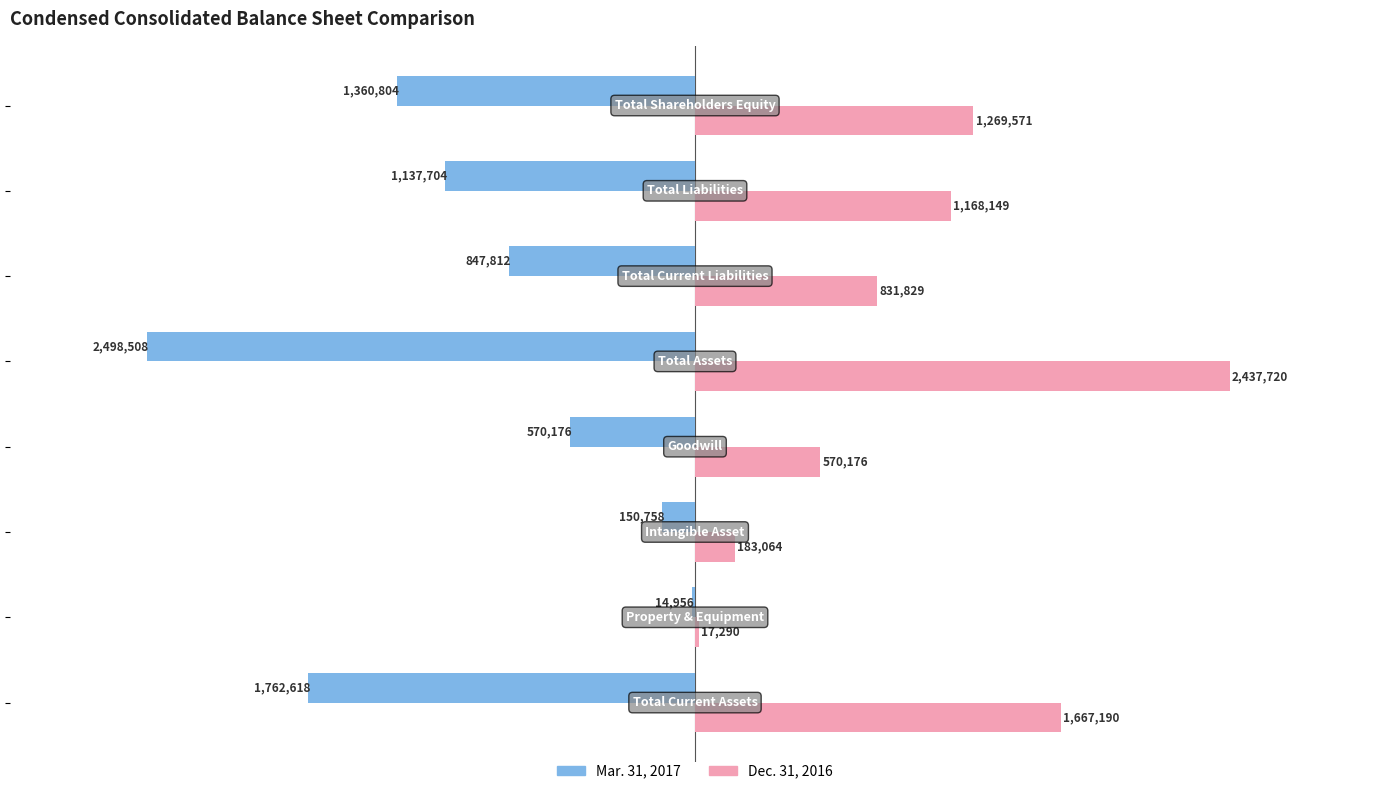

What are all the series names shown in the legend?

Mar. 31, 2017, Dec. 31, 2016